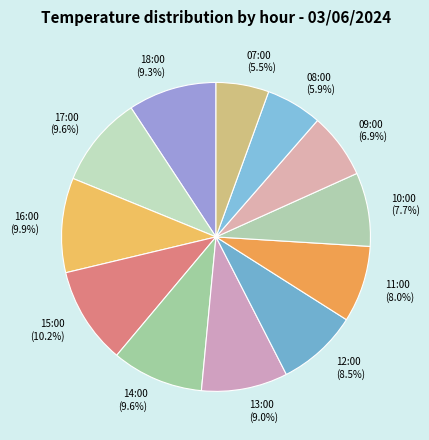

To the nearest percent, what is the difference between the 10:00 and 13:00 slice percentages?

1%